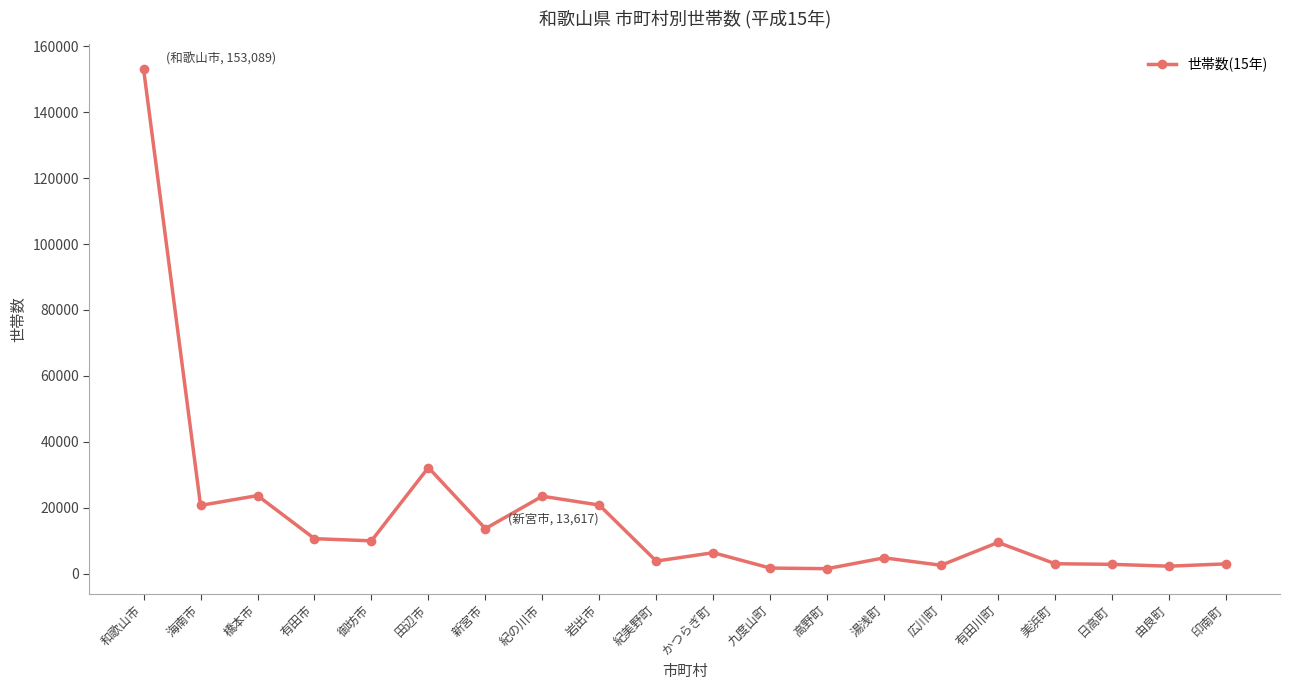

What is the label of the 17th point from the left?

美浜町